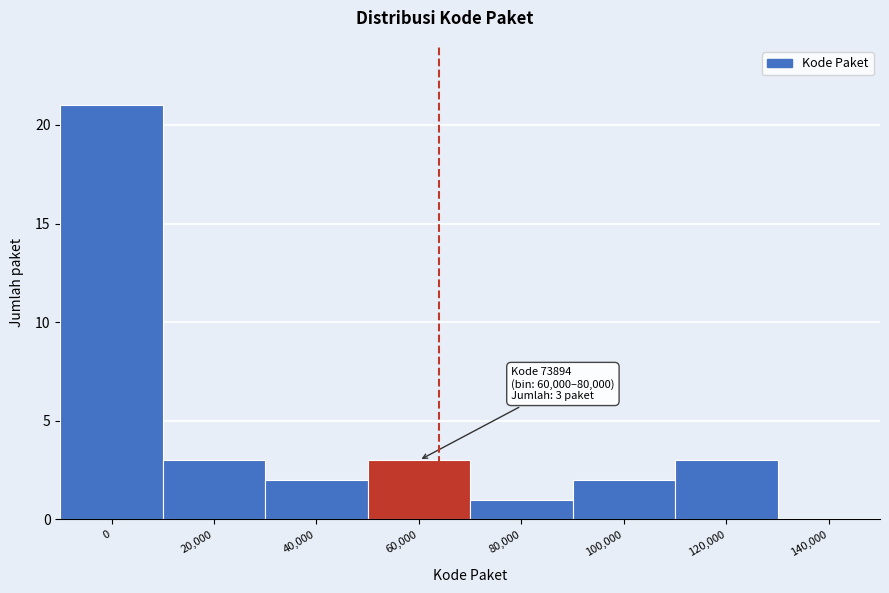

Reading right to left, what are all the values shown in this chart?

140,000=0	120,000=3	100,000=2	80,000=1	60,000=3	40,000=2	20,000=3	0=21